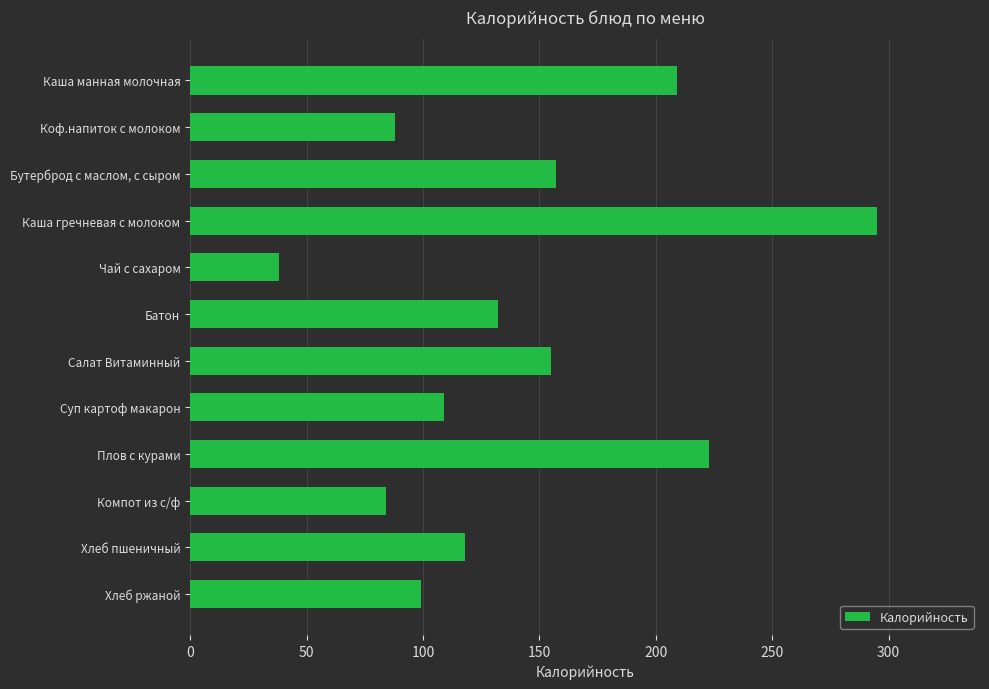

What is the label of the 4th bar from the top?

Каша гречневая с молоком